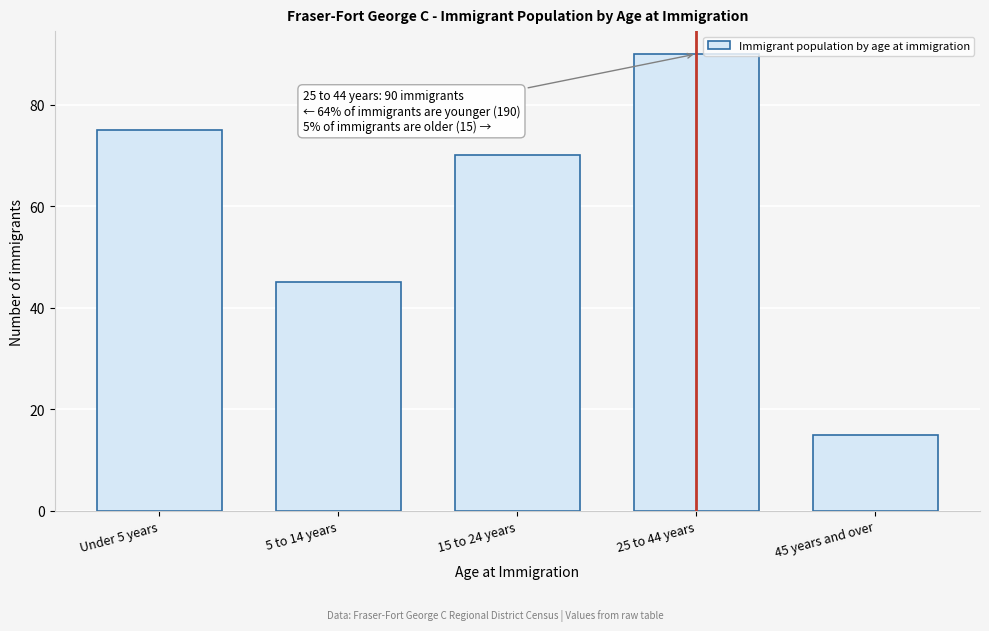

Reading left to right, list all the values displayed in this chart.

Under 5 years=75	5 to 14 years=45	15 to 24 years=70	25 to 44 years=90	45 years and over=15